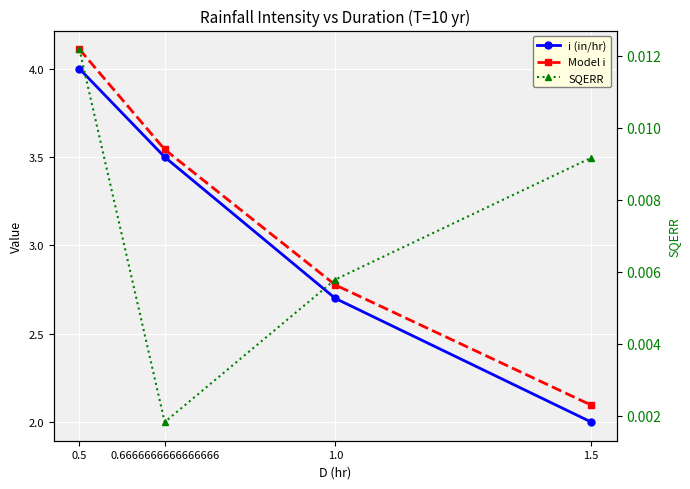

What is the spread (max minus min) of values at 0.5?

4.1